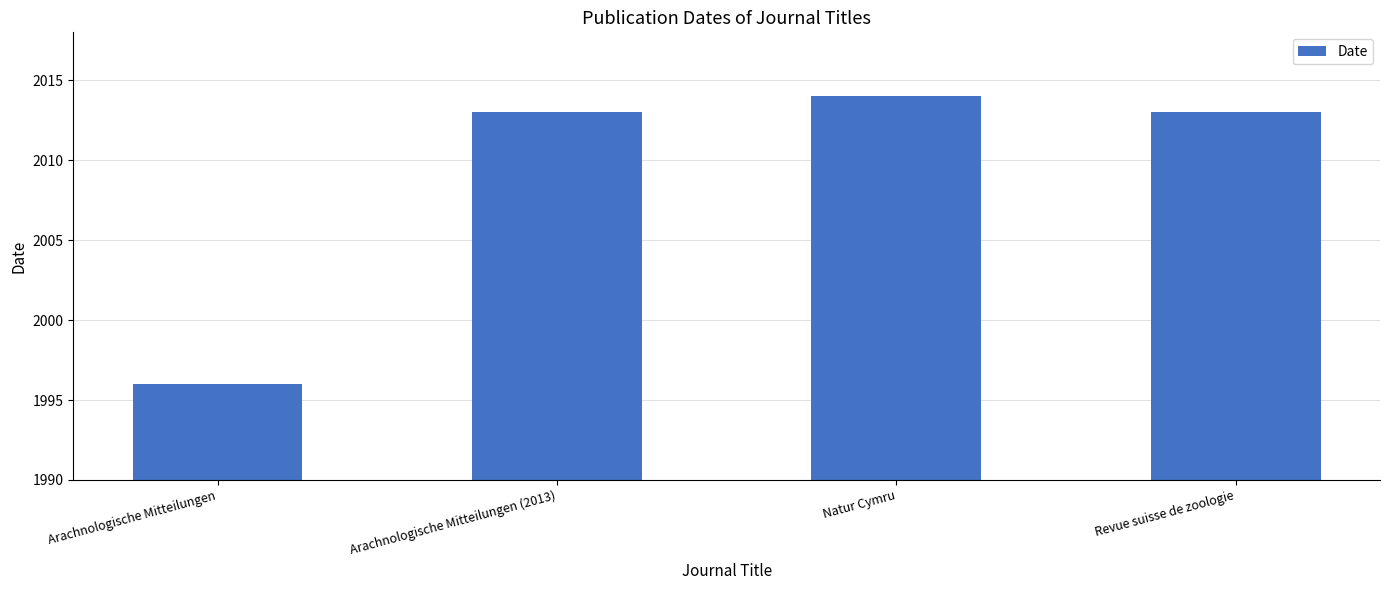

The chart shows a value of 1102 at Revue suisse de zoologie. True or false?

False